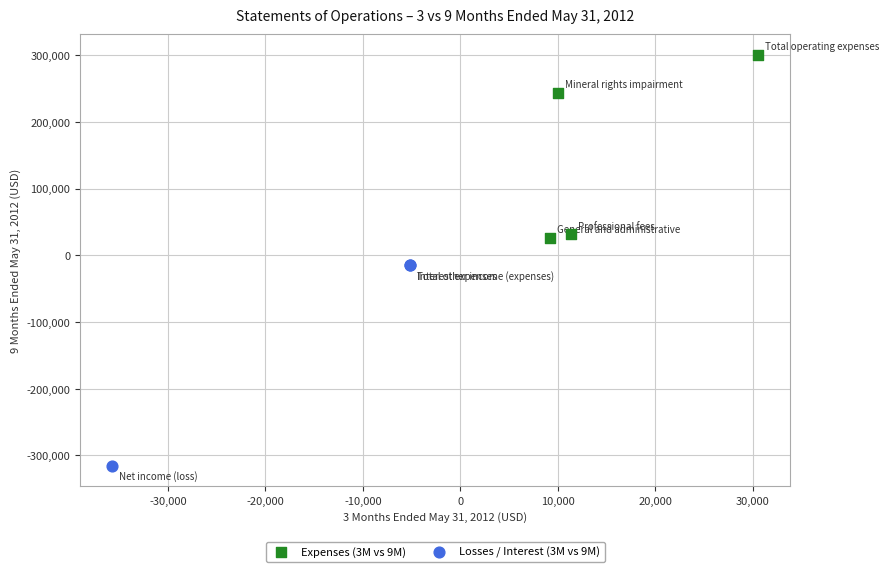

Which series reaches the minimum Y coordinate?

Losses / Interest (3M vs 9M)